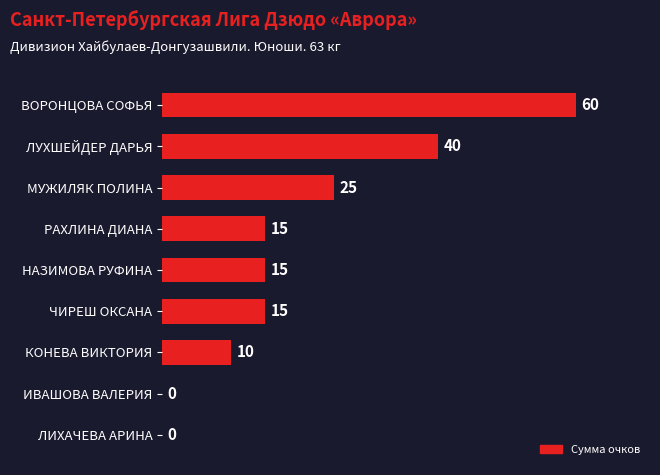

Reading bottom to top, what are all the values shown in this chart?

ЛИХАЧЕВА АРИНА=0	ИВАШОВА ВАЛЕРИЯ=0	КОНЕВА ВИКТОРИЯ=10	ЧИРЕШ ОКСАНА=15	НАЗИМОВА РУФИНА=15	РАХЛИНА ДИАНА=15	МУЖИЛЯК ПОЛИНА=25	ЛУХШЕЙДЕР ДАРЬЯ=40	ВОРОНЦОВА СОФЬЯ=60